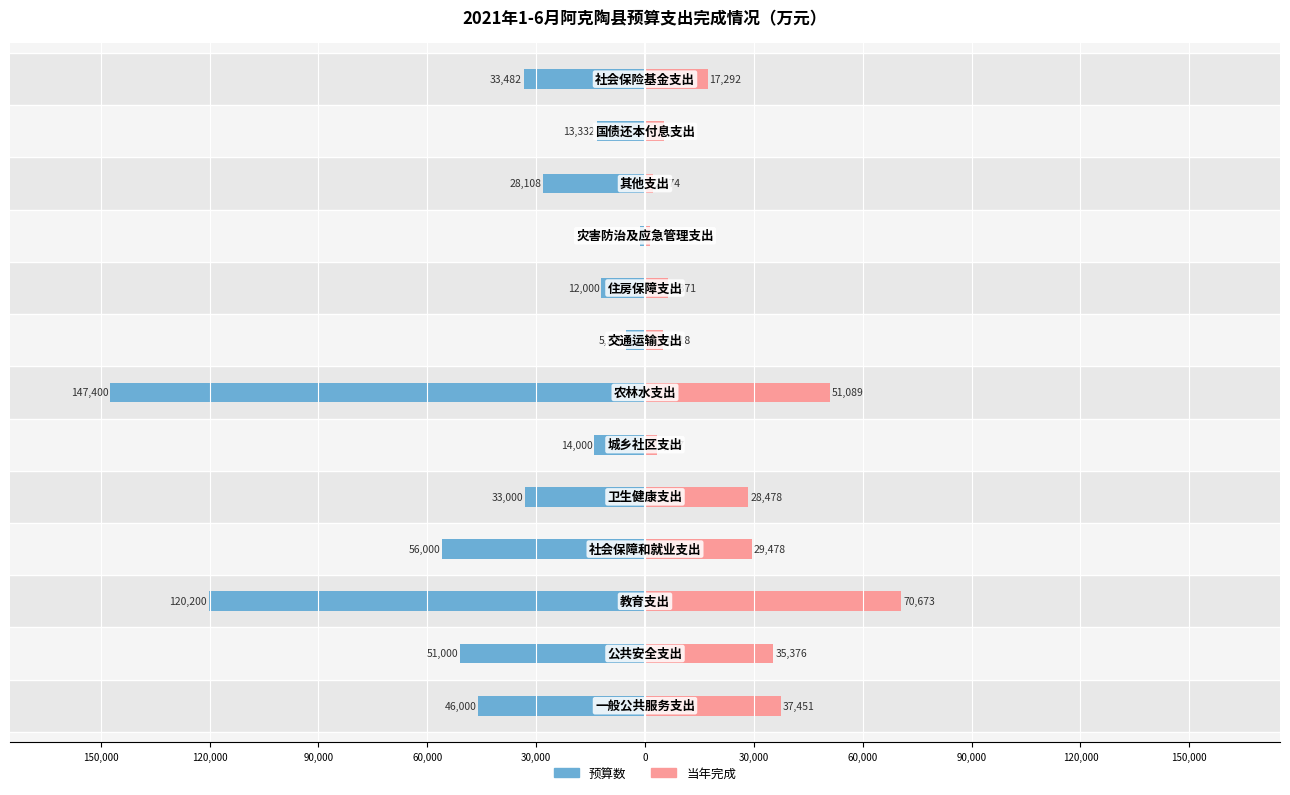

How many data points in 当年完成 are above 17292?

6